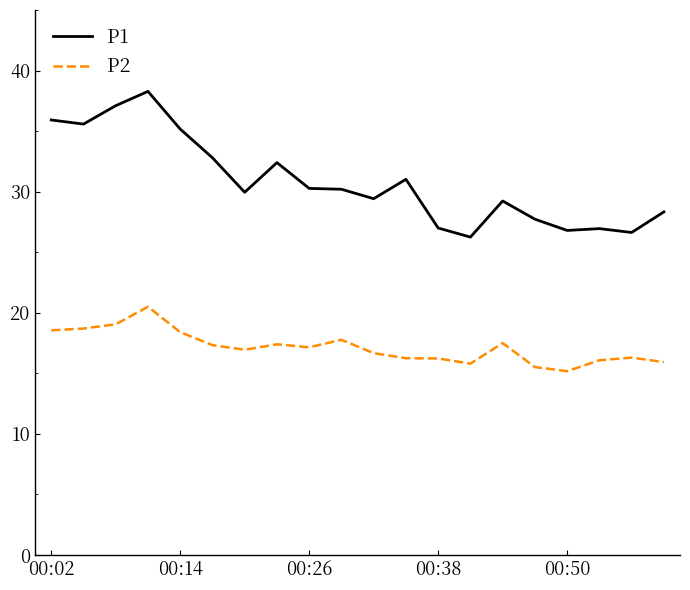

True or false: P2 and P1 cross at least once.

False